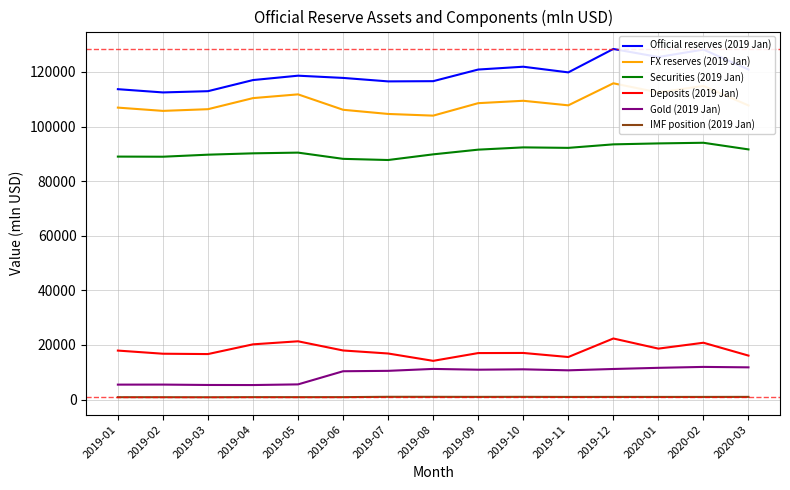

What value does the Securities (2019 Jan) series have at 2019-07?

87734